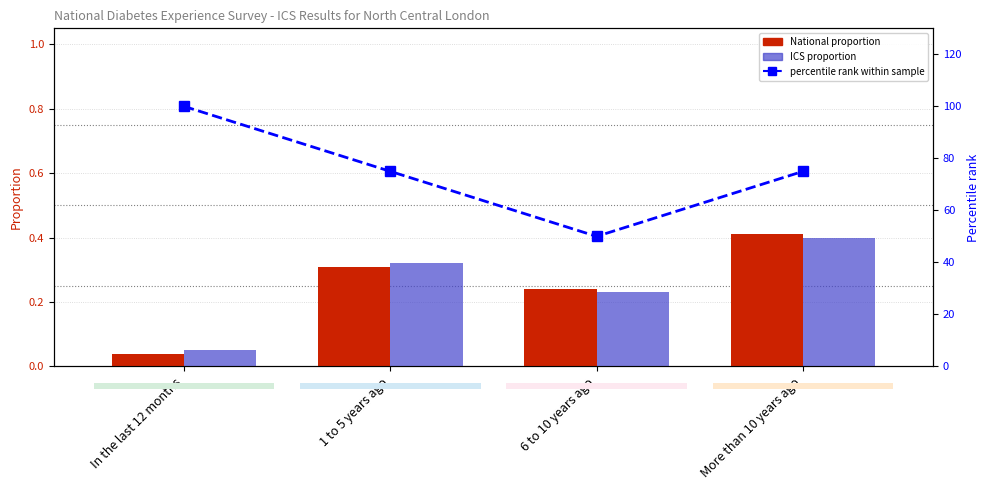

Count the number of categories in the chart.

4